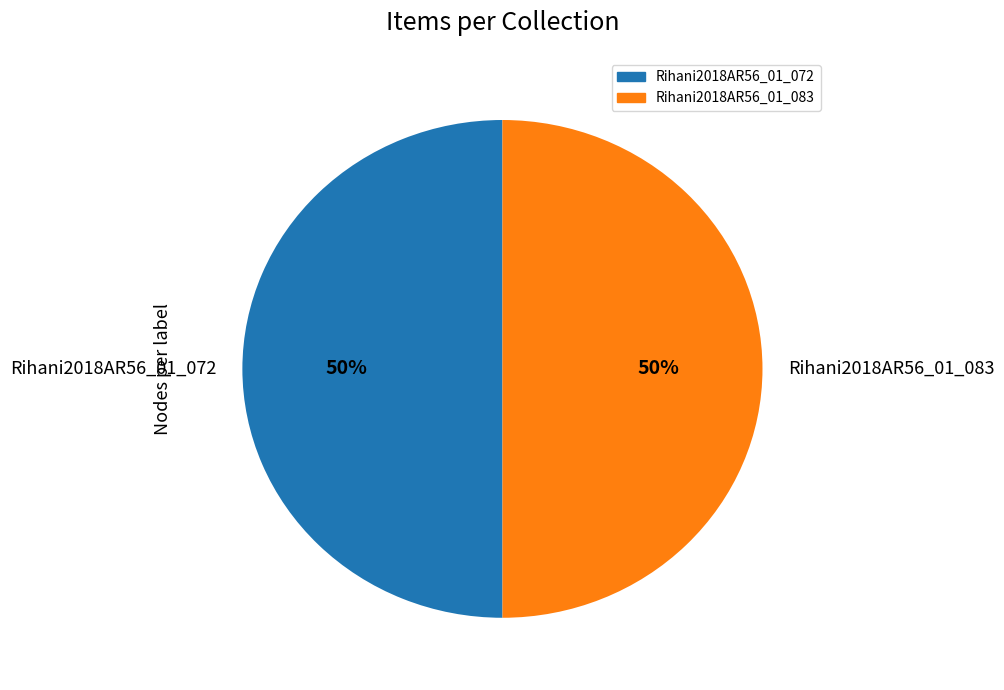

To the nearest percent, what is the combined percentage of Rihani2018AR56_01_072 and Rihani2018AR56_01_083?

100%